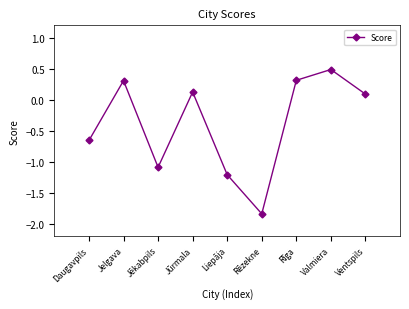

The value at Valmiera is 0.5. True or false?

True